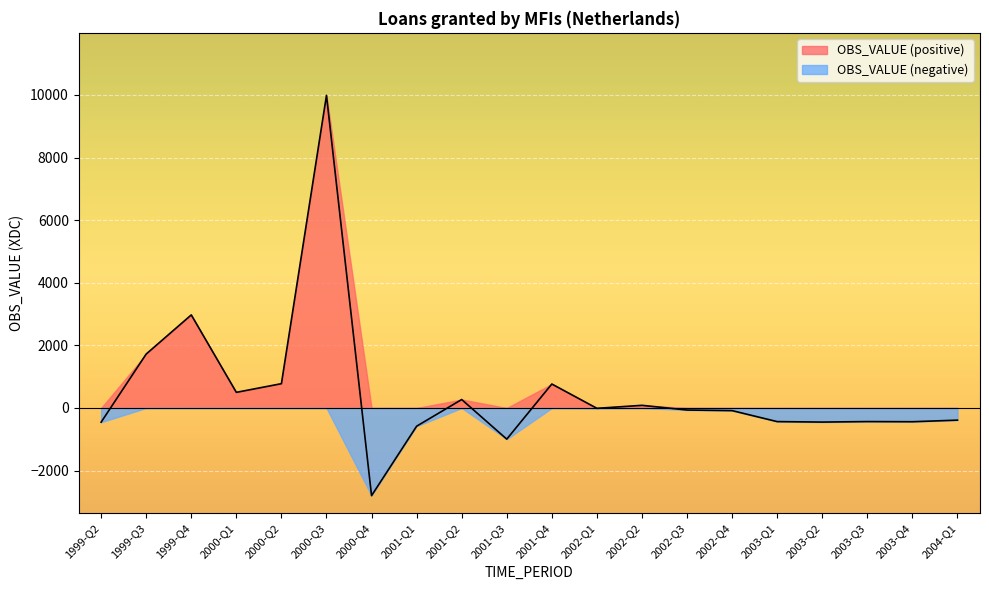

Which has a higher value, 2002-Q1 or 1999-Q4?

1999-Q4